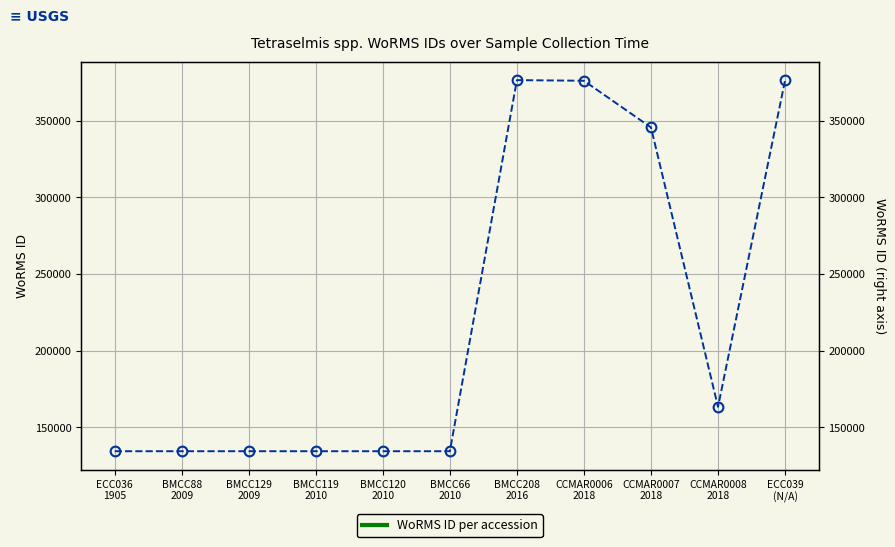

What is the minimum value shown in the chart?

134526